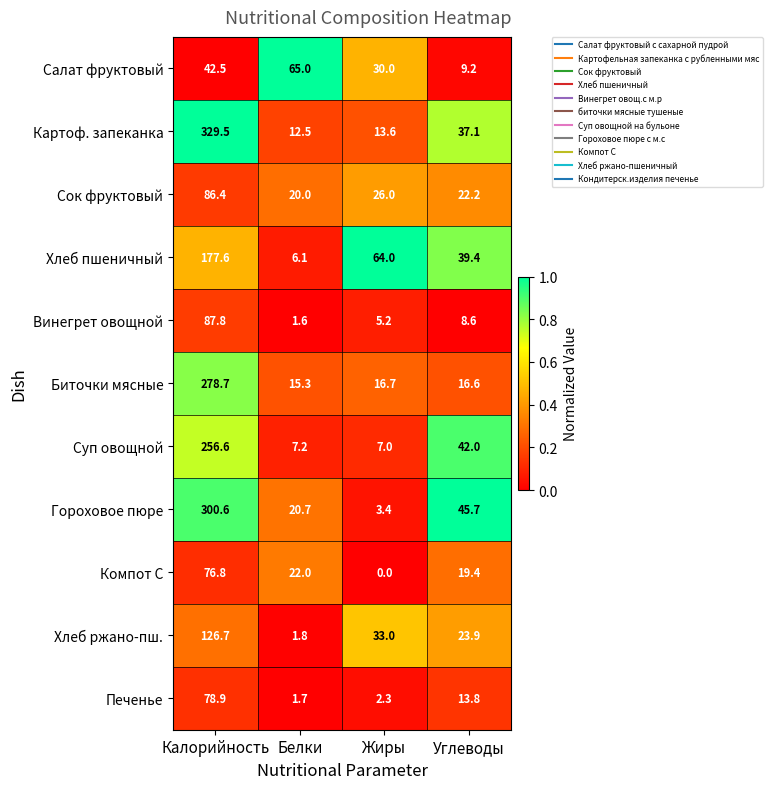

At which label is Печенье closest to 40?

Углеводы